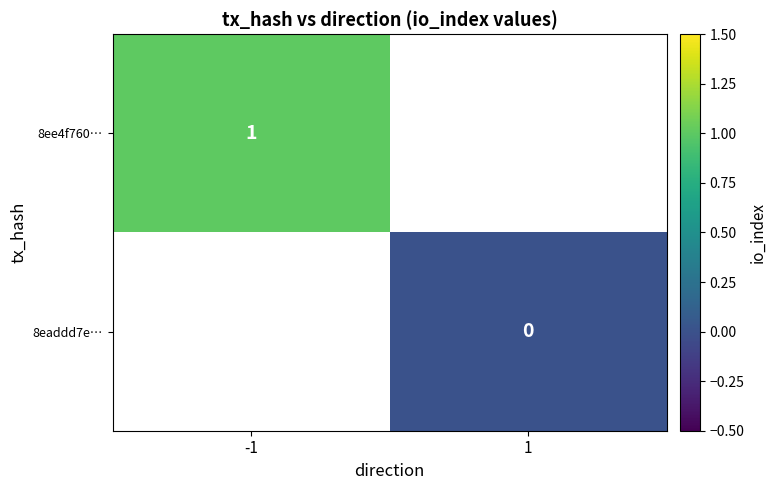

Is it true that 8ee4f760… equals 1 at -1?

True